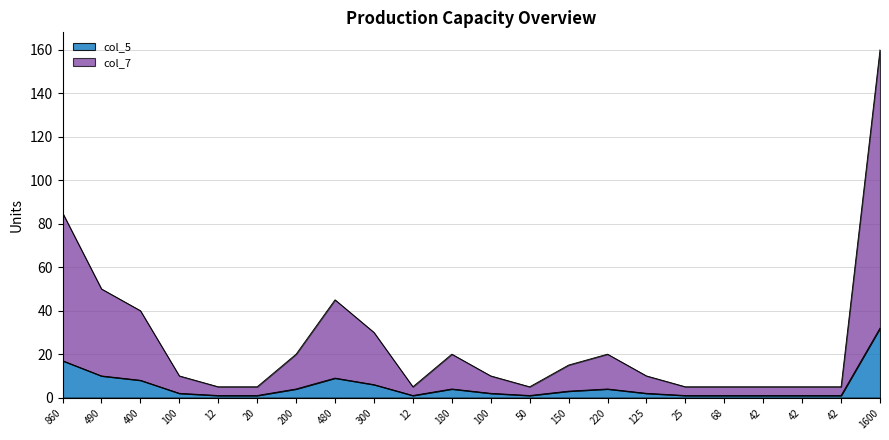

The col_7 series shows 10 at 100. True or false?

True